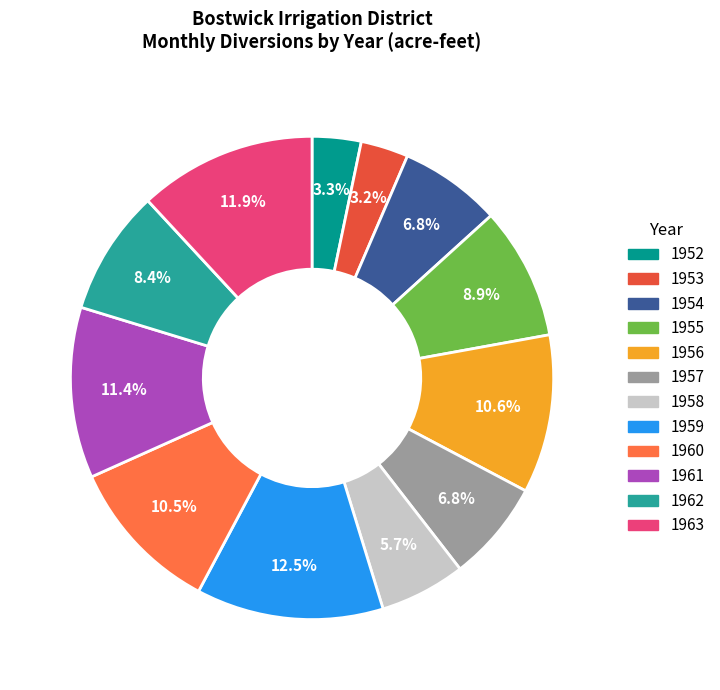

What is the largest slice in the pie chart?

1959